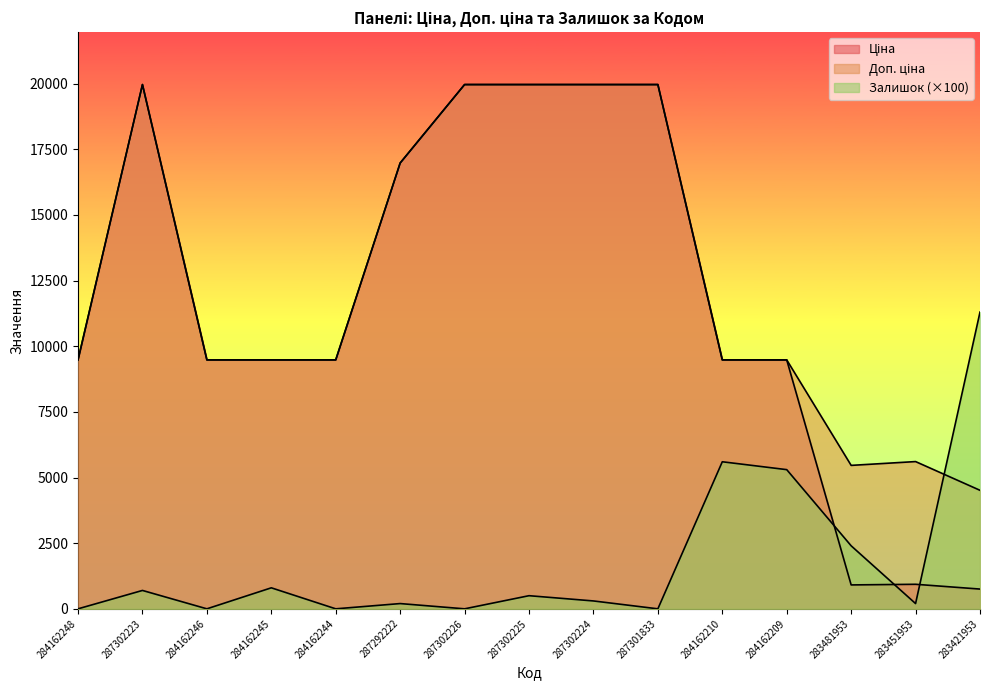

Is the value of Ціна at 287292222 greater than the value of Залишок at 287292222?

Yes